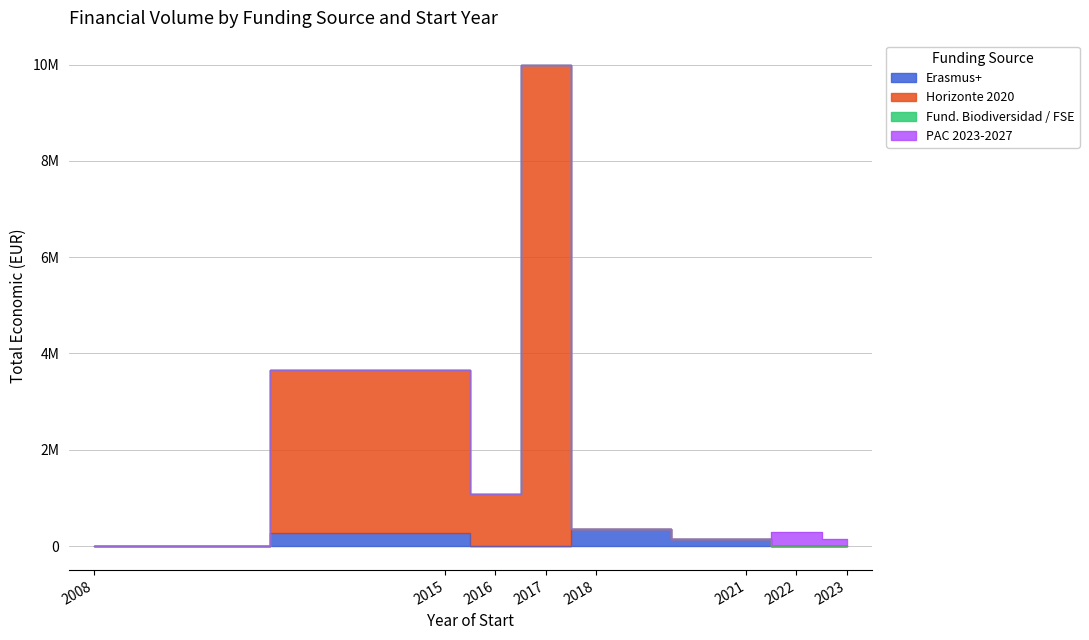

Which label corresponds to the smallest value in the chart?

2008